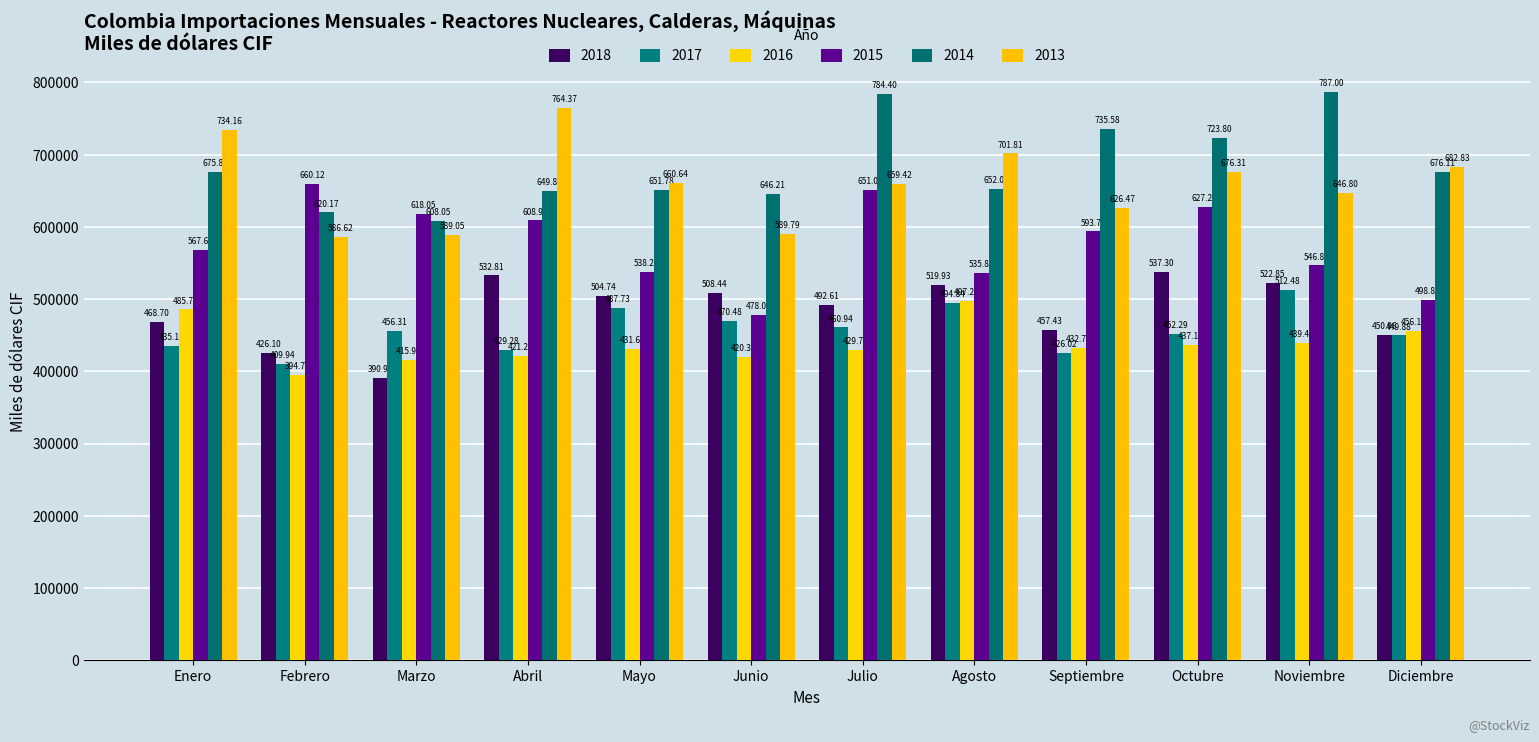

Which series has the largest range (max minus min)?

2015